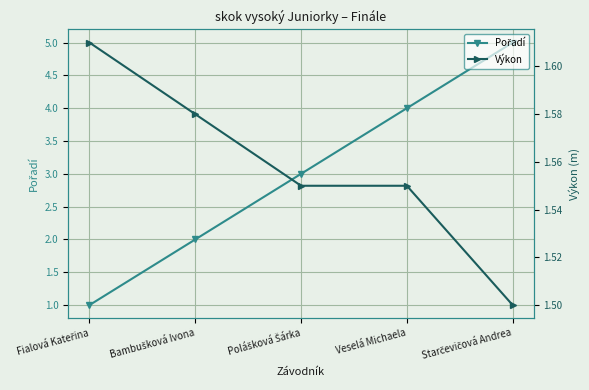

Which series changed the most between Bambušková Ivona and Polášková Šárka?

Pořadí